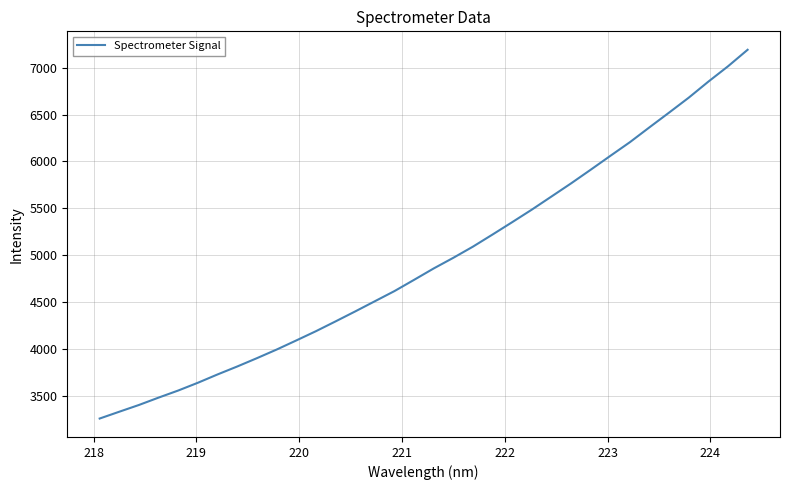

What is the difference between the maximum and minimum values?

3933.3